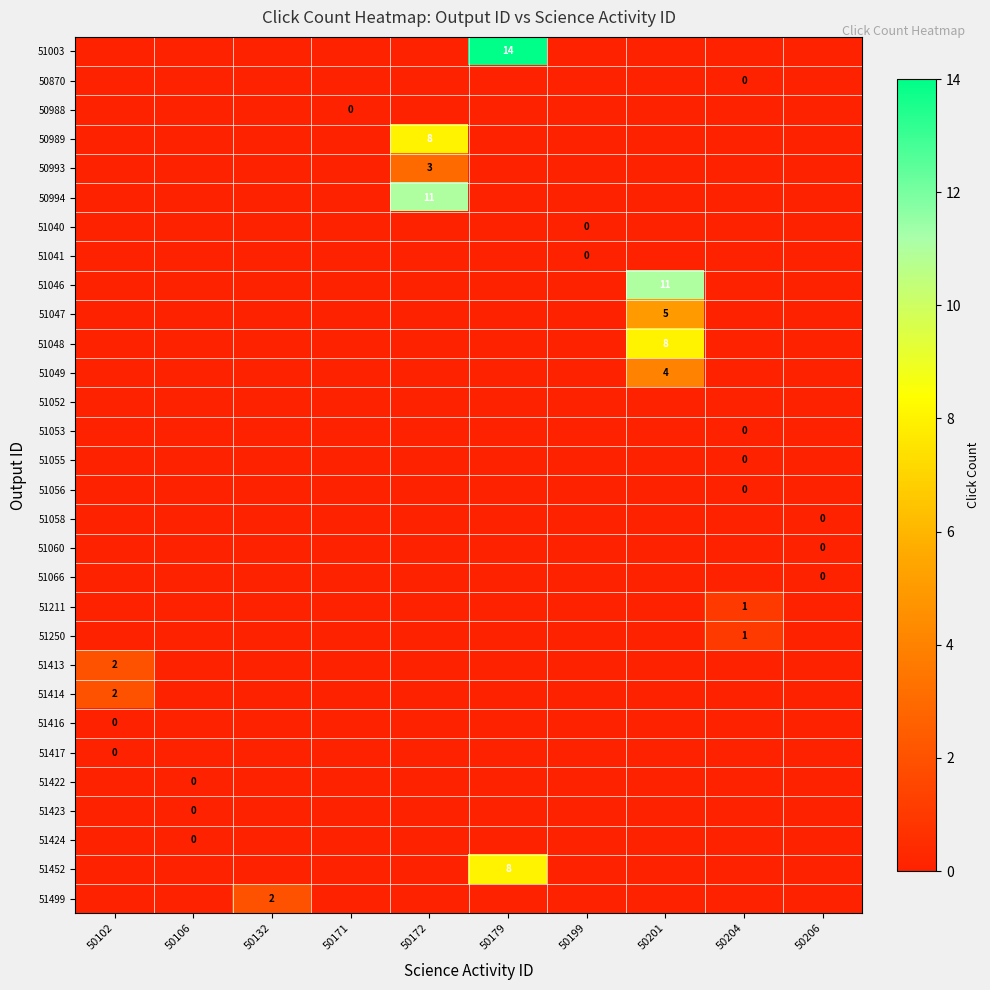

At how many categories does at least one series exceed 2?

3